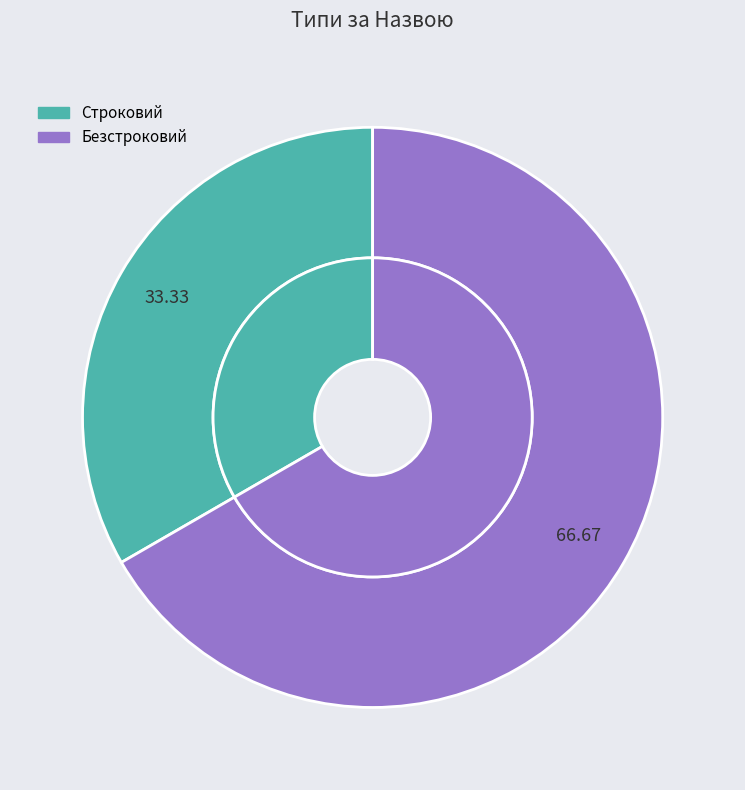

True or false: Безстроковий accounts for 60% of the total.

False